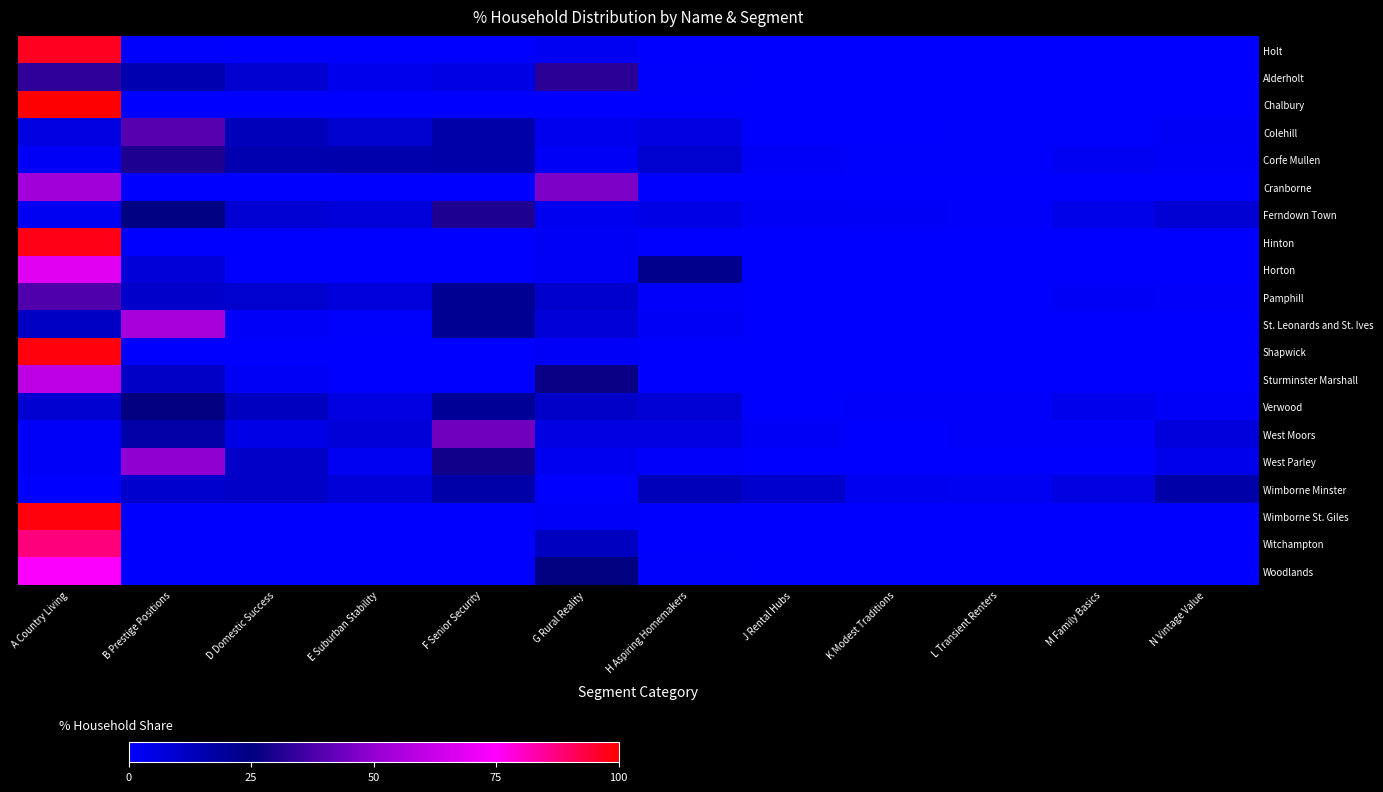

Which series has the largest range (max minus min)?

Chalbury